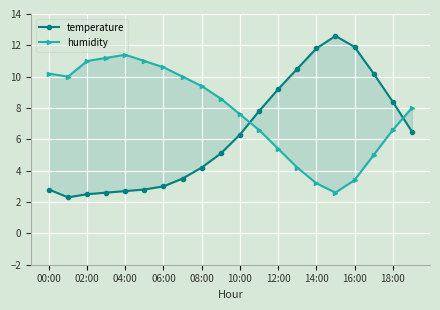

How many data points in humidity are less than 8?

9